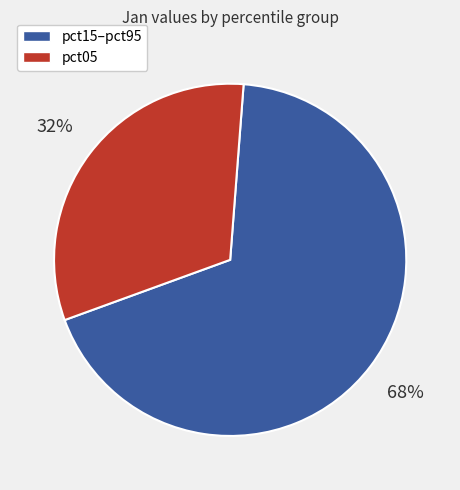

How many segments does this pie chart have?

2